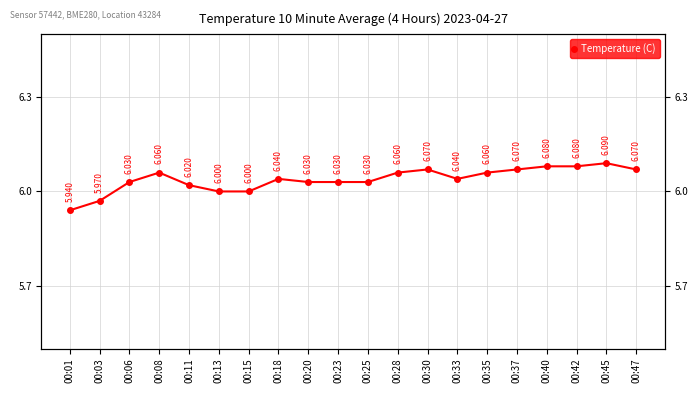

How many data points are less than 6?

2